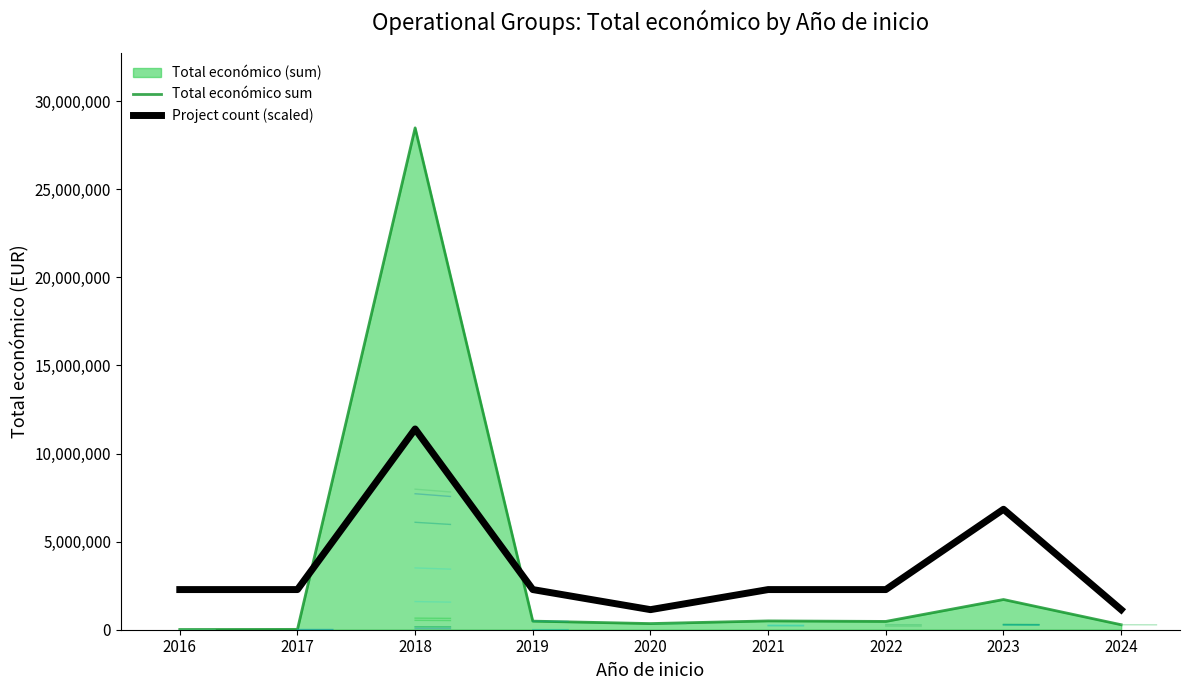

Is the value of Total económico sum at 2016 greater than the value of Project count (scaled) at 2020?

No